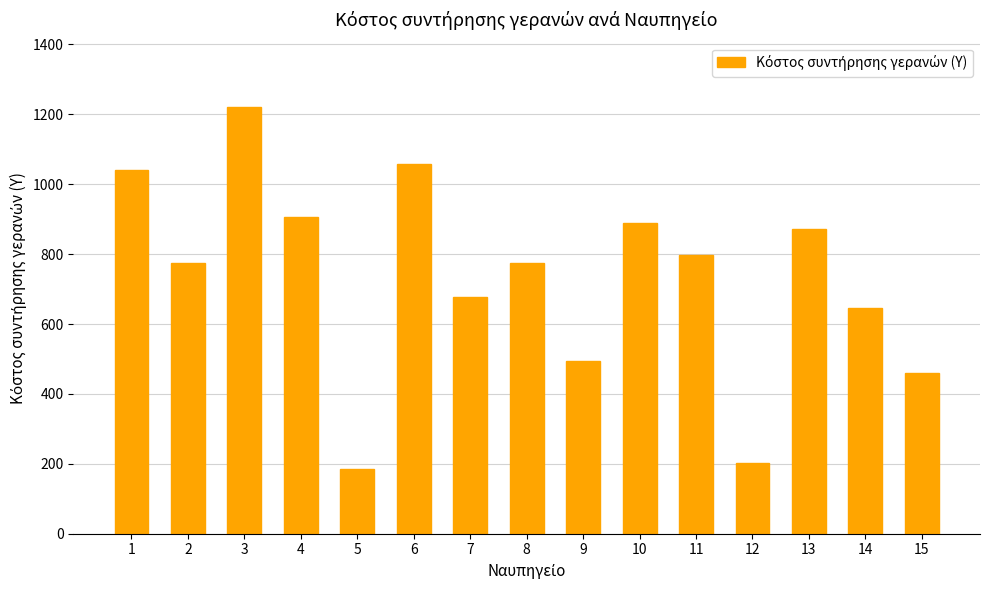

Between 15 and 9, which is larger?

9